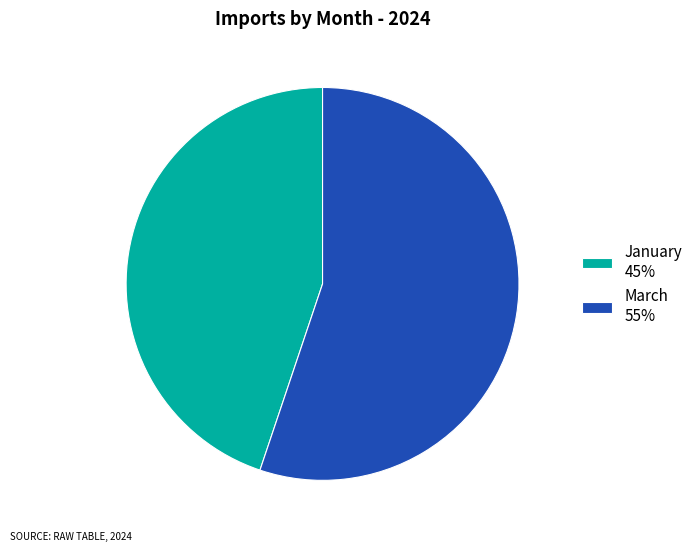

Is the sum of January and March greater than half?

Yes